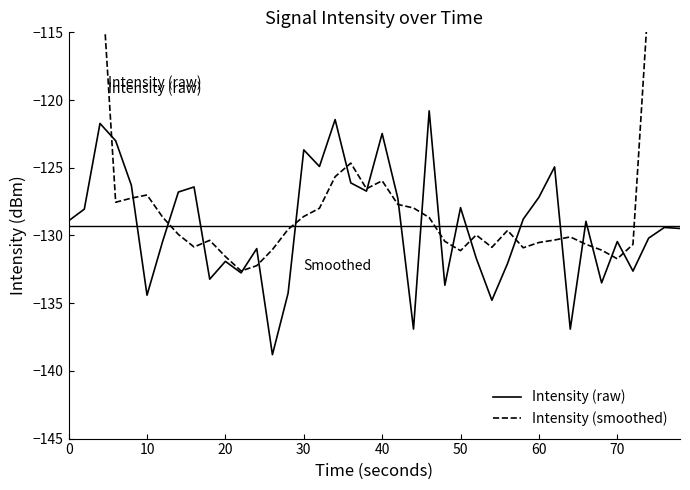

Rank the series by their maximum value, from lowest to highest.

Intensity (raw), Intensity (smoothed)